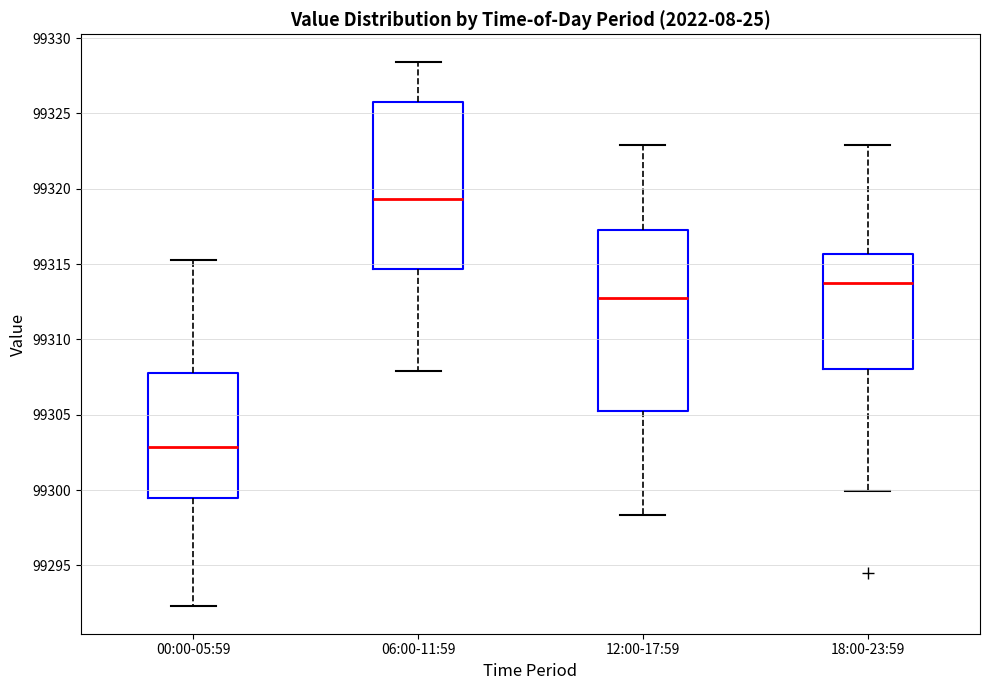

Reading left to right, read every box against the y-axis: the position of its median line, the range the box covers, and the ends of its whiskers. The values are not printed on the chart, so give them approximately, as read against the axis.

00:00-05:59: median 99303.0, box 99299.5 to 99308.0, whiskers 99292.5 to 99315.5
06:00-11:59: median 99319.5, box 99314.5 to 99326.0, whiskers 99308.0 to 99328.5
12:00-17:59: median 99312.5, box 99305.0 to 99317.0, whiskers 99298.5 to 99323.0
18:00-23:59: median 99314.0, box 99308.0 to 99315.5, whiskers 99300.0 to 99323.0